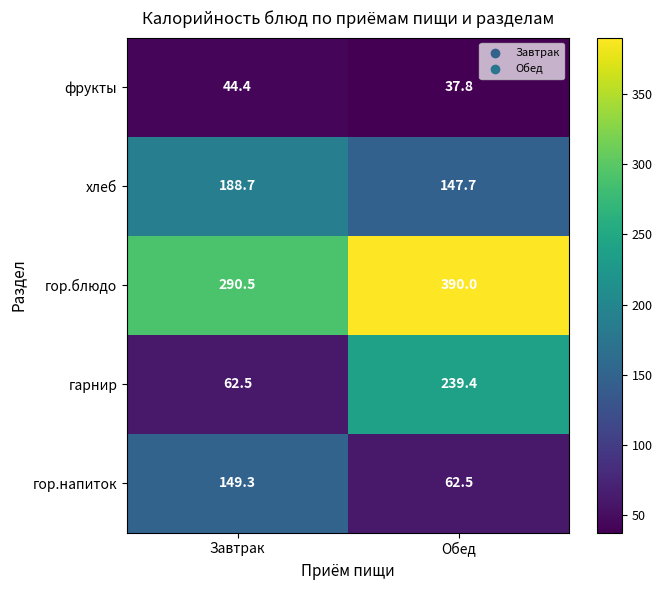

At which label is гарнир closest to 150?

Завтрак